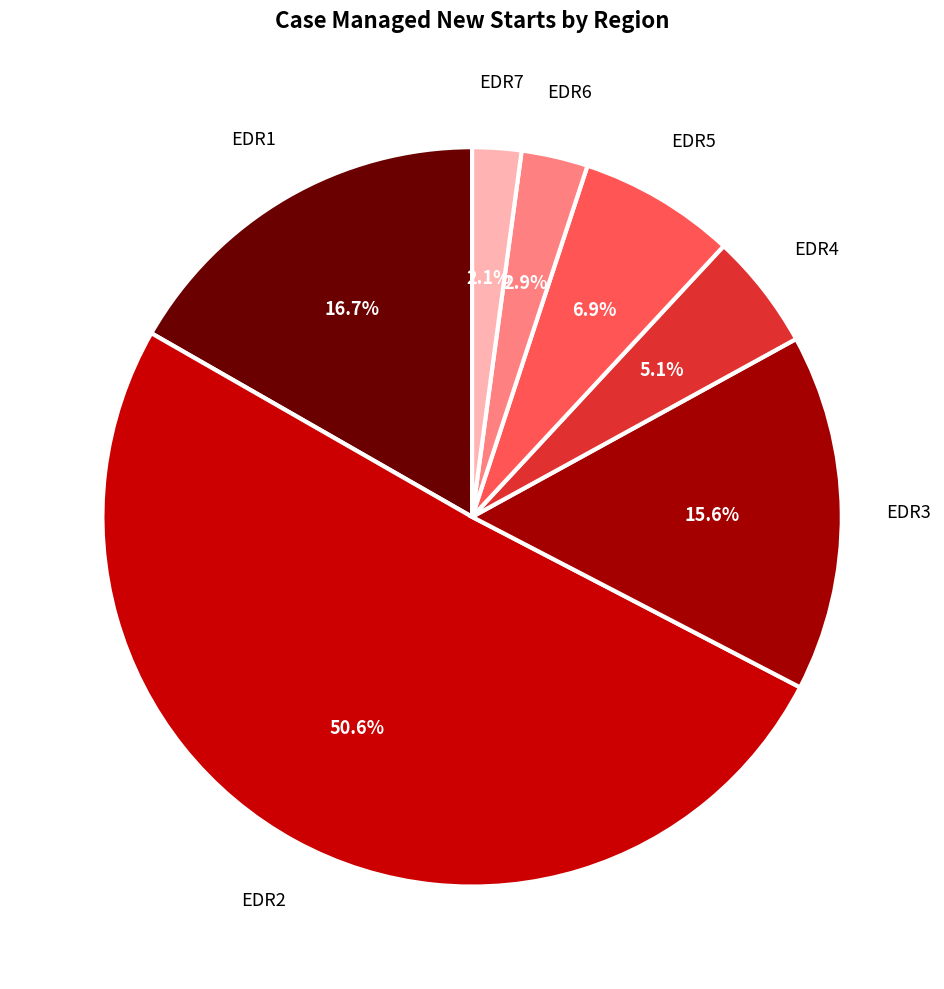

How many slices are in this pie chart?

7